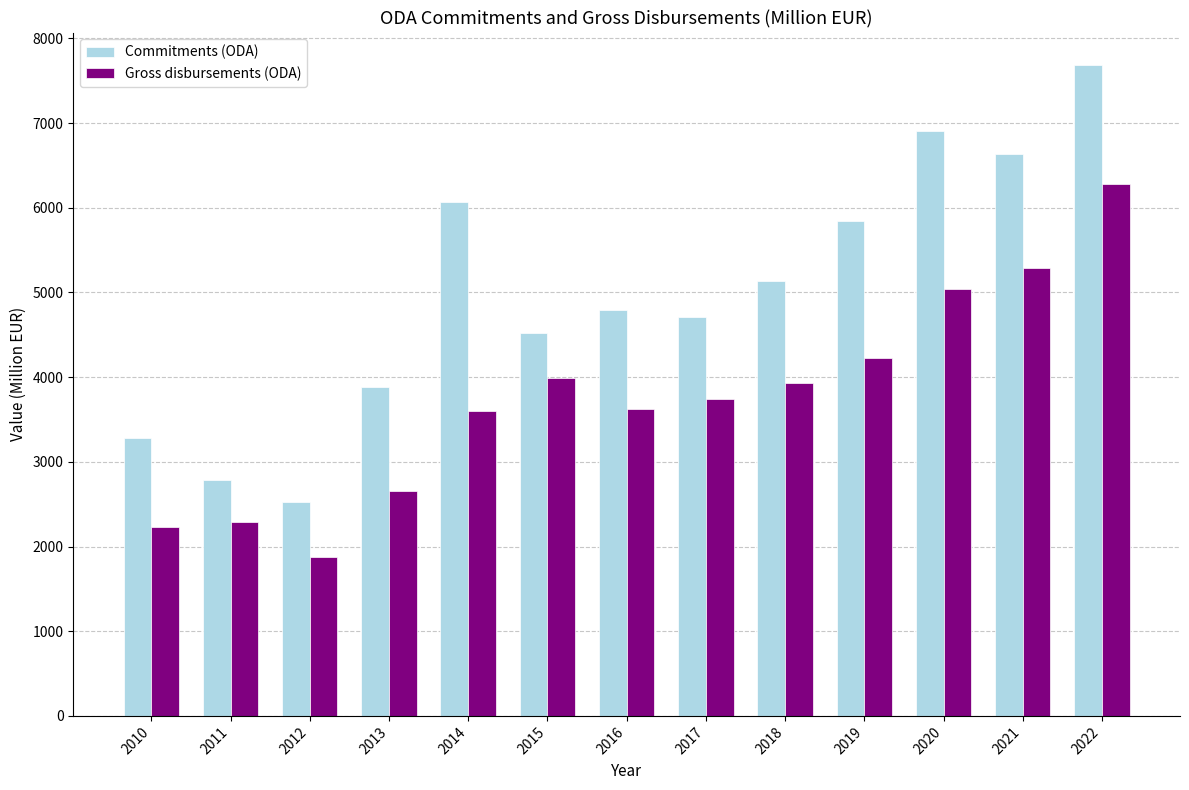

Rank the series by their average value, from highest to lowest.

Commitments (ODA), Gross disbursements (ODA)